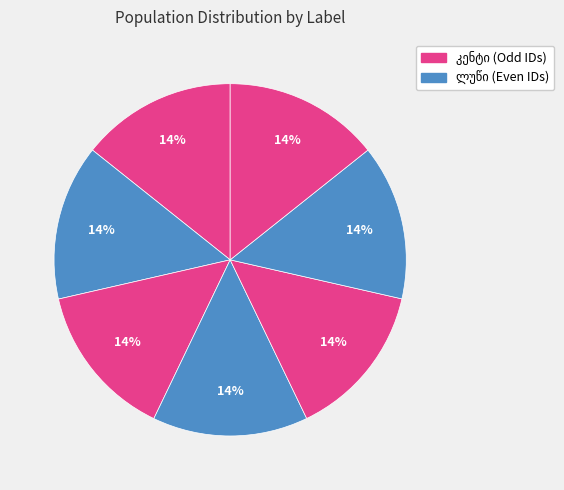

How many segments does this pie chart have?

7